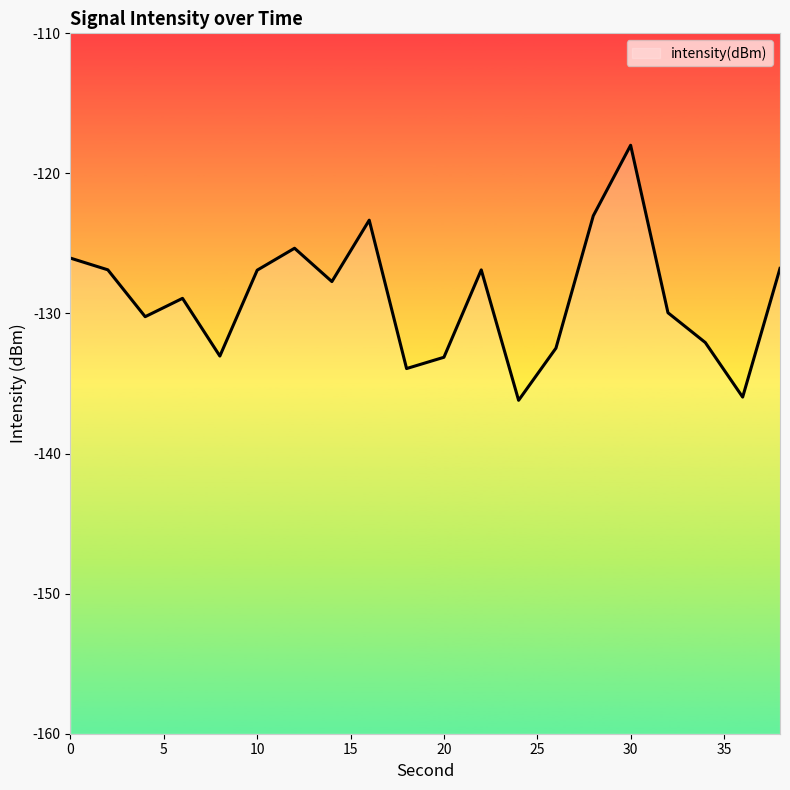

Count the number of data series in this chart.

1